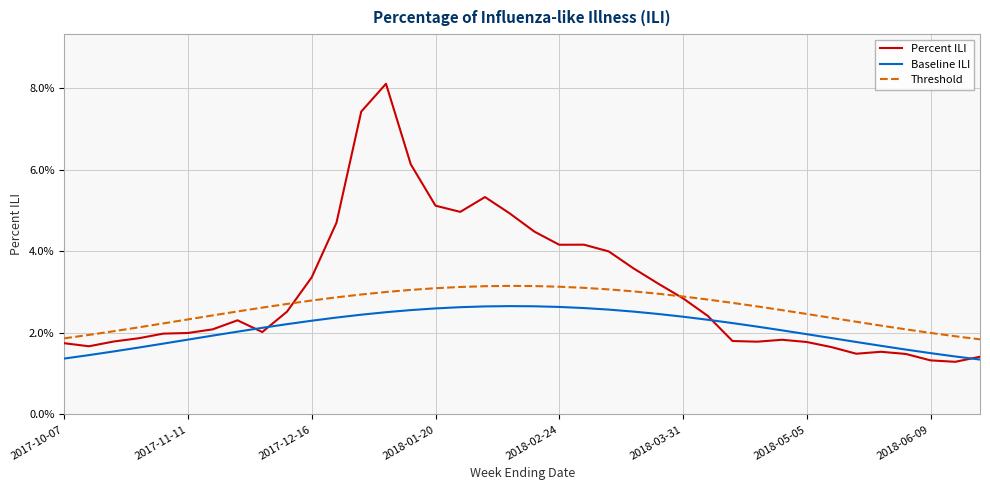

Which series has the widest spread of values?

Percent ILI